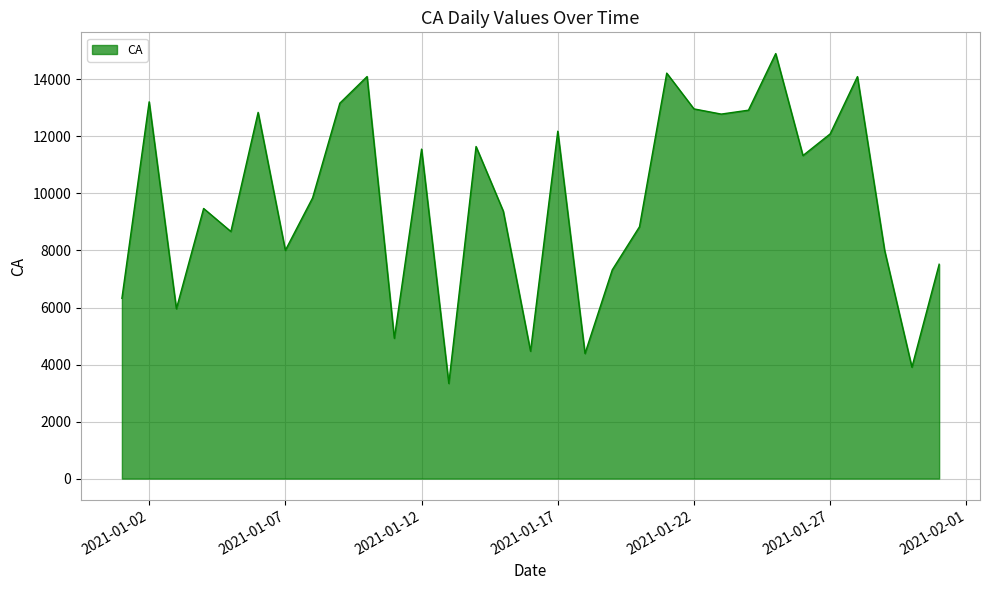

What is the maximum value shown in the chart?

14906